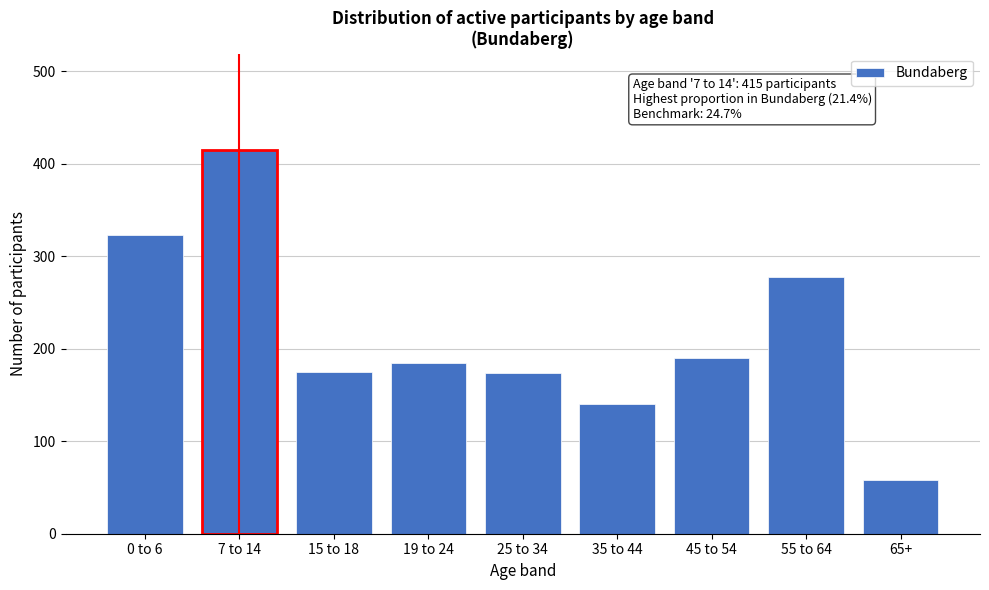

Is it true that the value at 15 to 18 is 175?

True